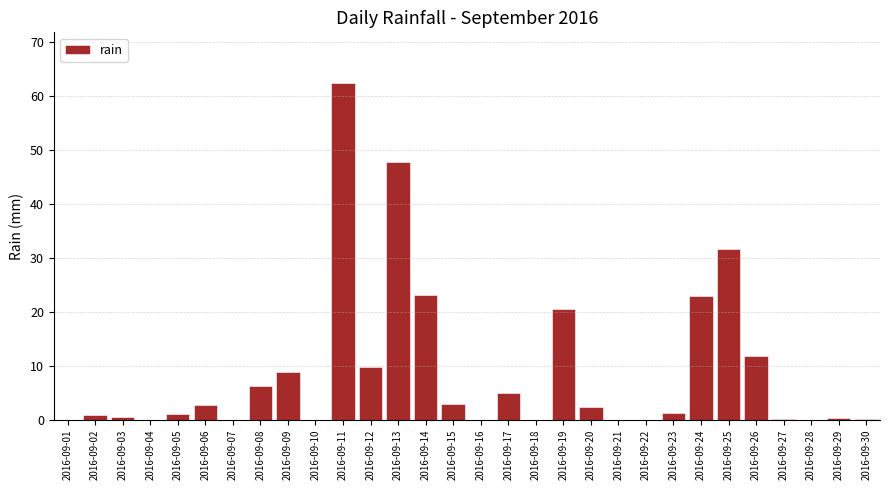

True or false: the data shows 23.0 at 2016-09-24.

True